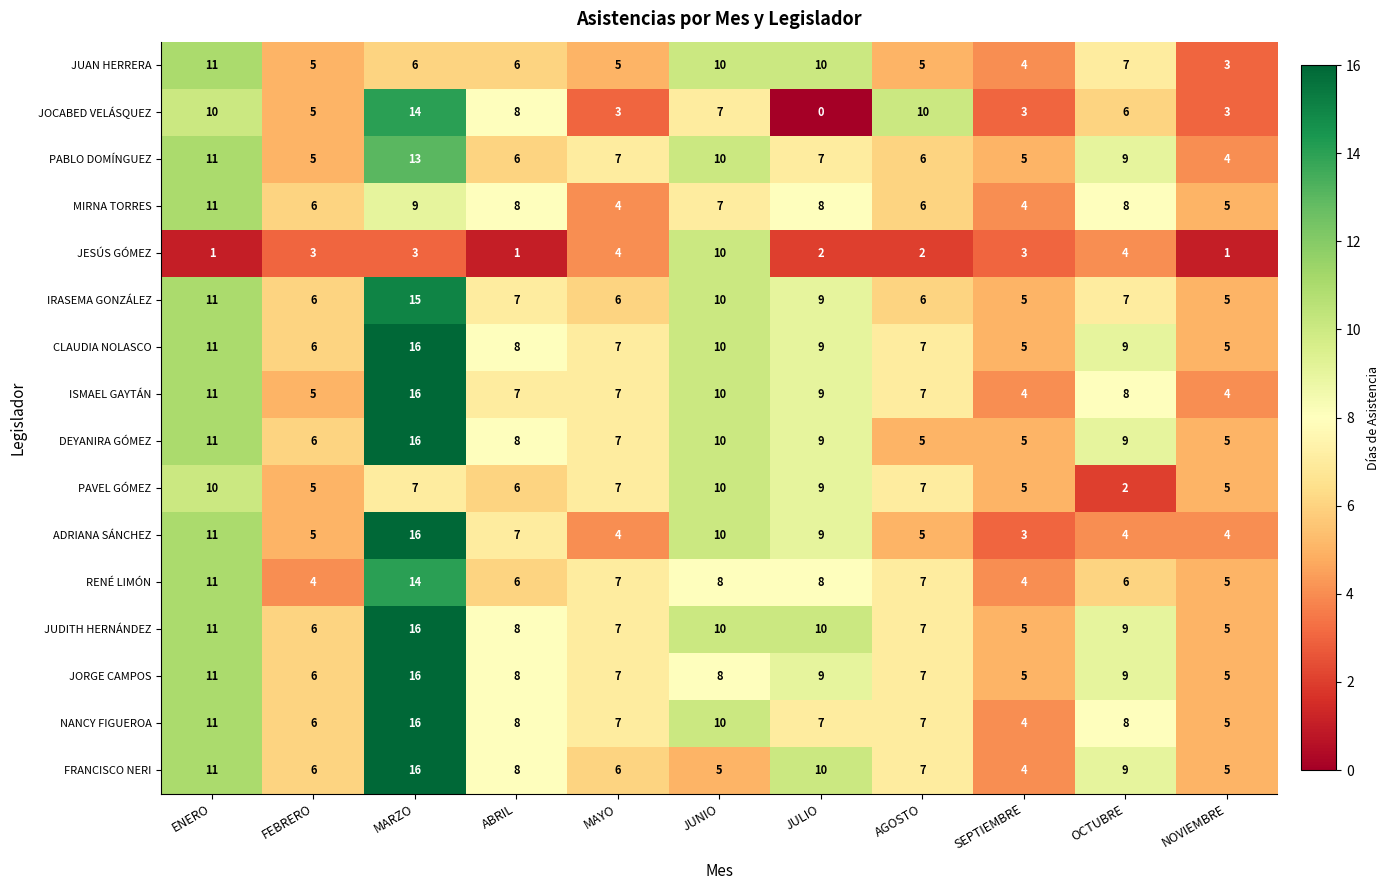

The JUDITH HERNÁNDEZ series shows 11 at AGOSTO. True or false?

False